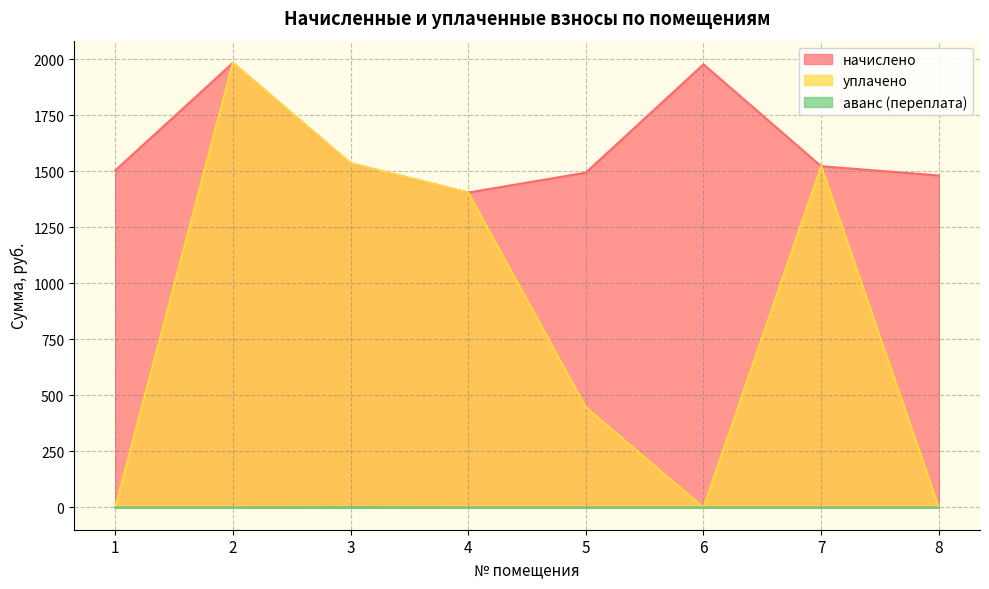

In начислено, how many points are higher than both neighbors (excluding endpoints)?

2